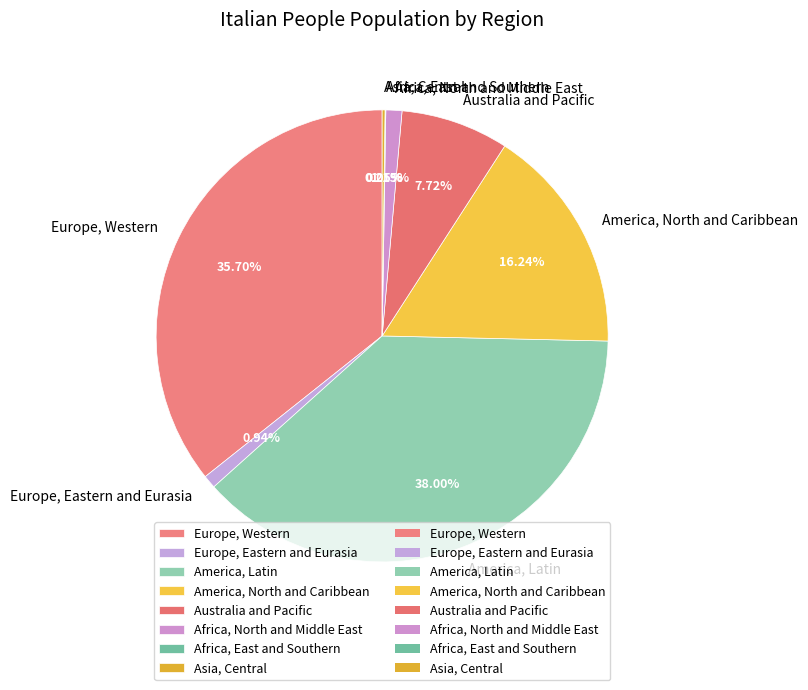

To the nearest percent, what is the combined percentage of Europe, Western and America, Latin?

74%